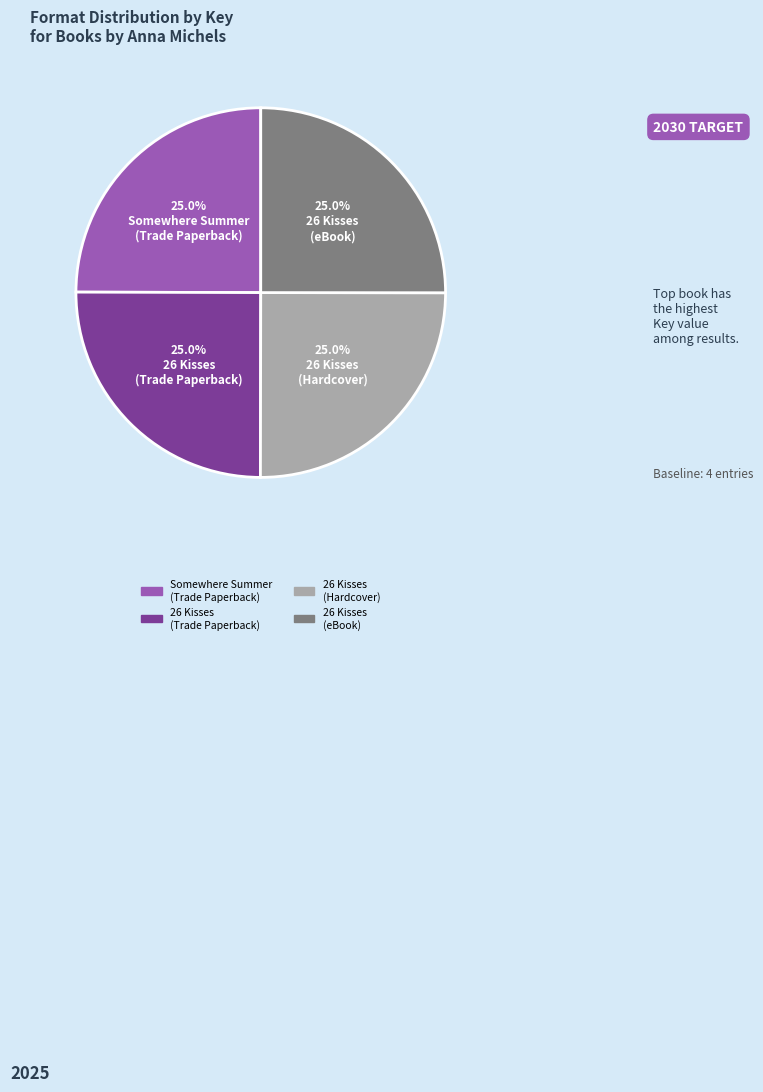

Is there any slice that represents more than half of the pie?

No